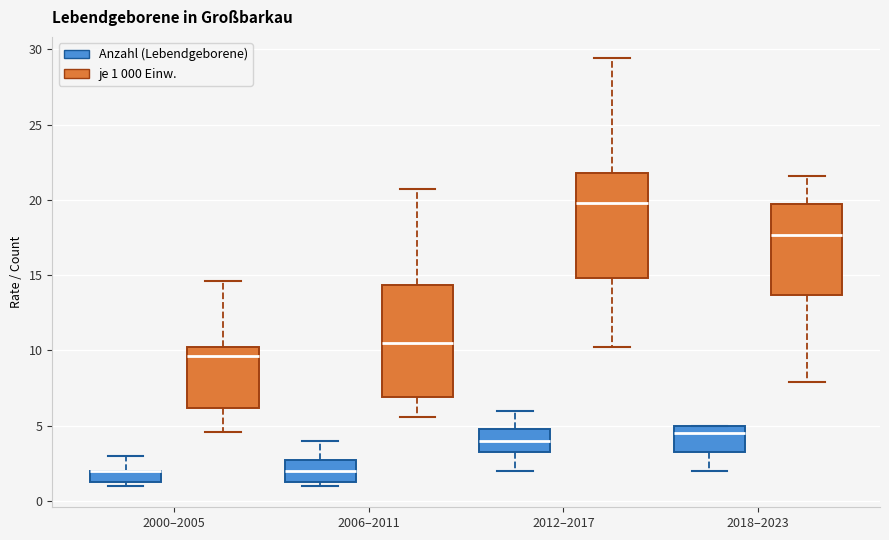

Where does the upper whisker of the box for 2012–2017 (je 1 000 Einw.) end on the y-axis? The values are not printed on the chart, so give them approximately, as read against the axis.

29.5